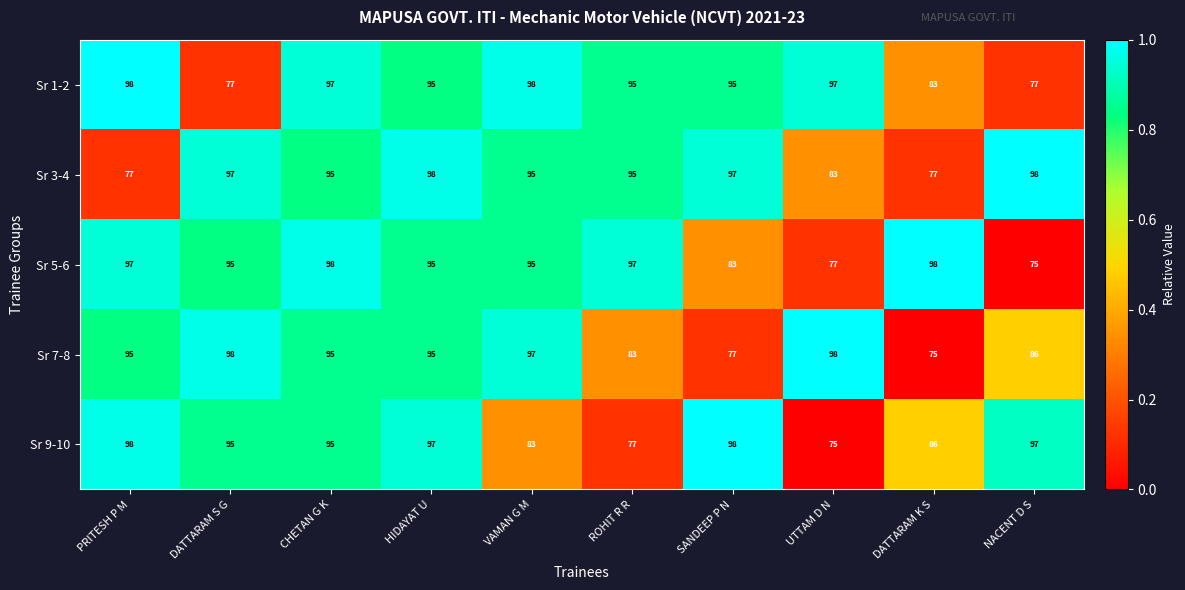

What is the difference between the second highest and second lowest values in the Sr 9-10 series?

21